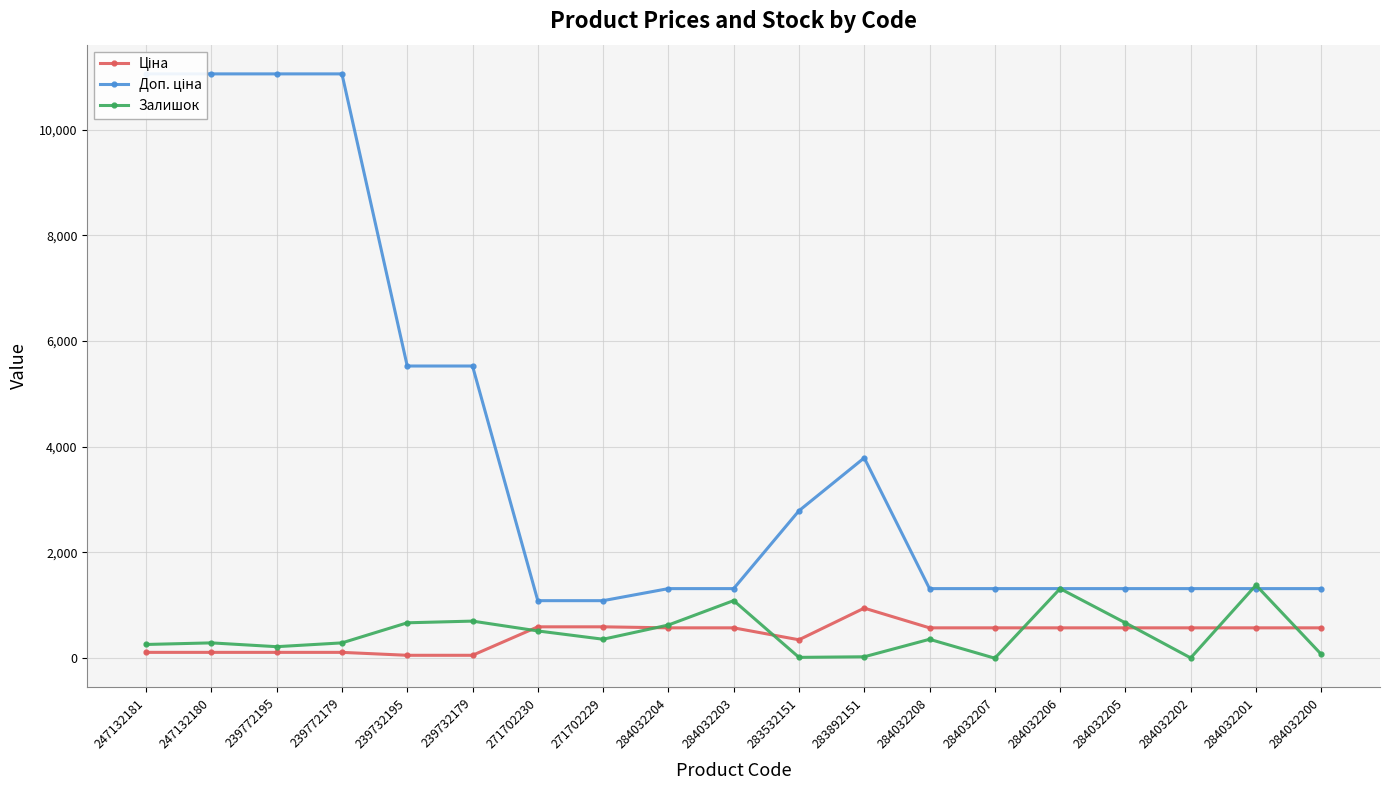

What is the value of the Ціна point at the 4th from the left?

110.5